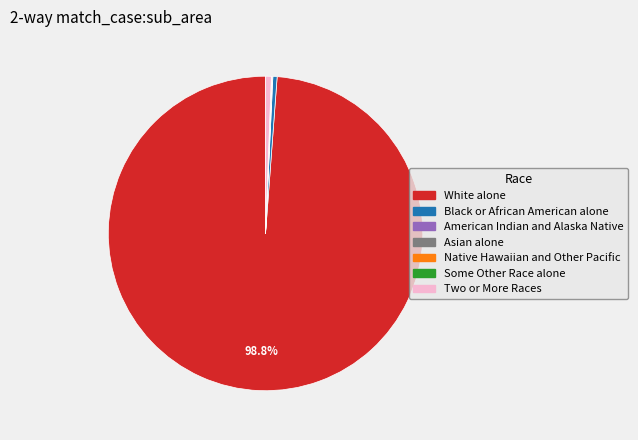

Combined, do Two or More Races and White alone account for over 50%?

Yes